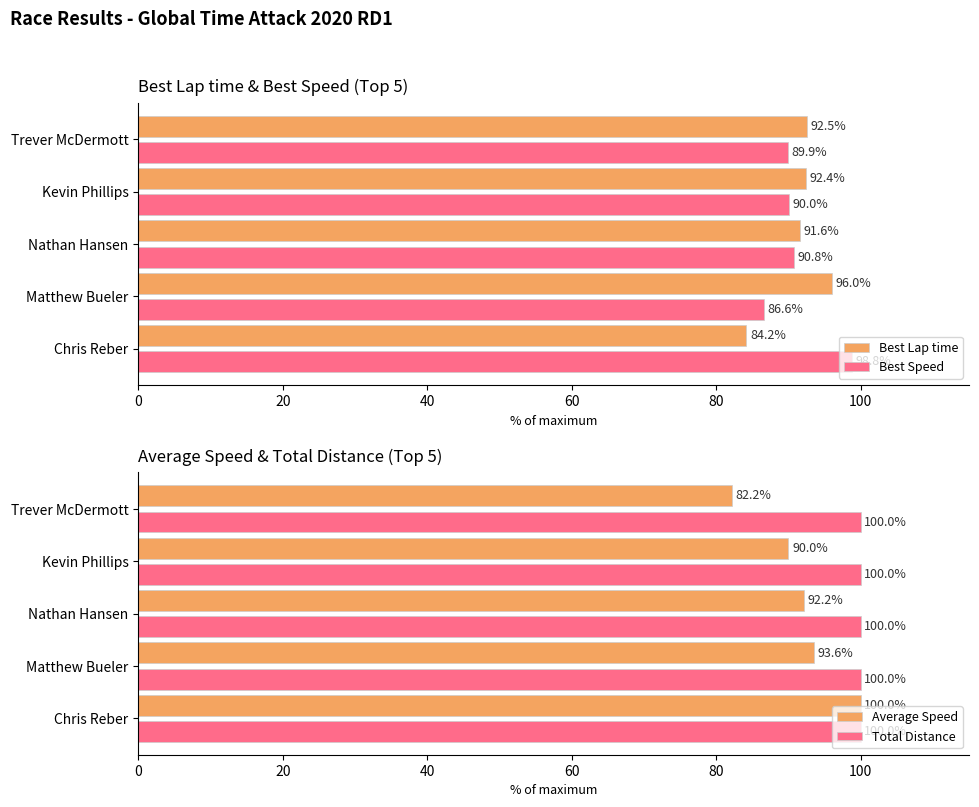

What is the maximum value shown in the chart?

100.0